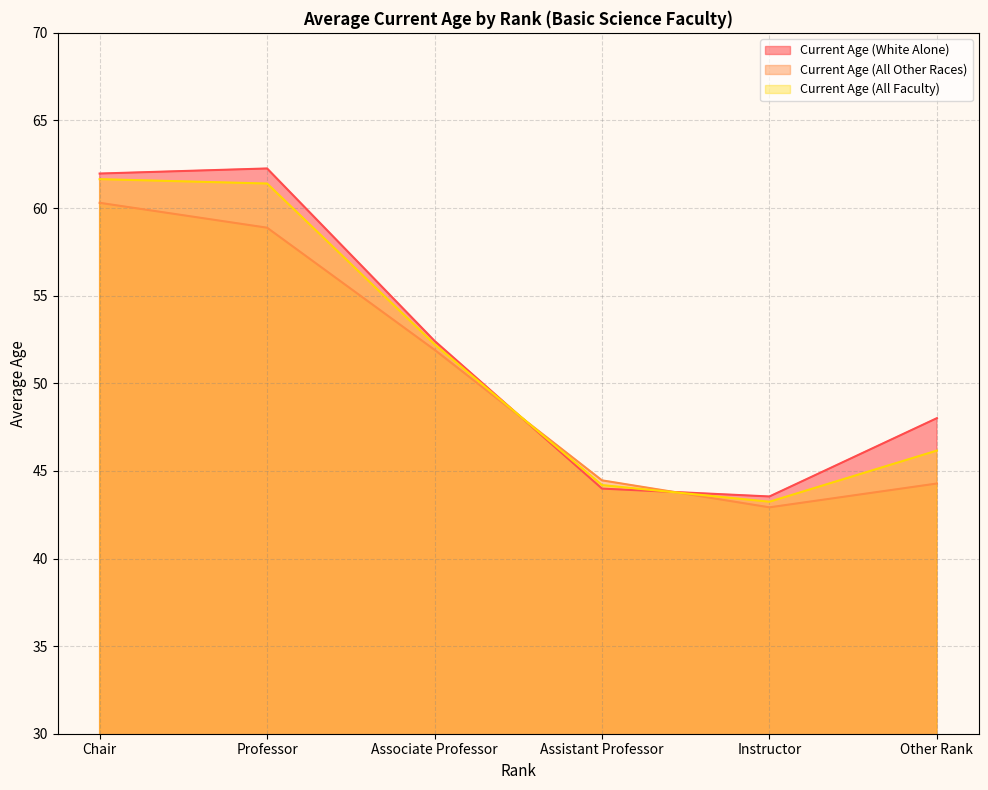

Does the chart display data point markers on the line(s)?

No